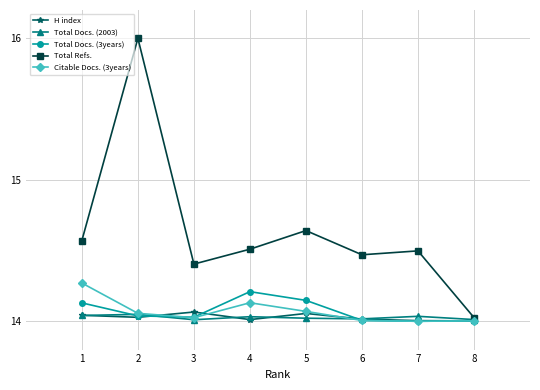

What is the sum of the Total Docs. (2003) values at 2 and 5?

28.1